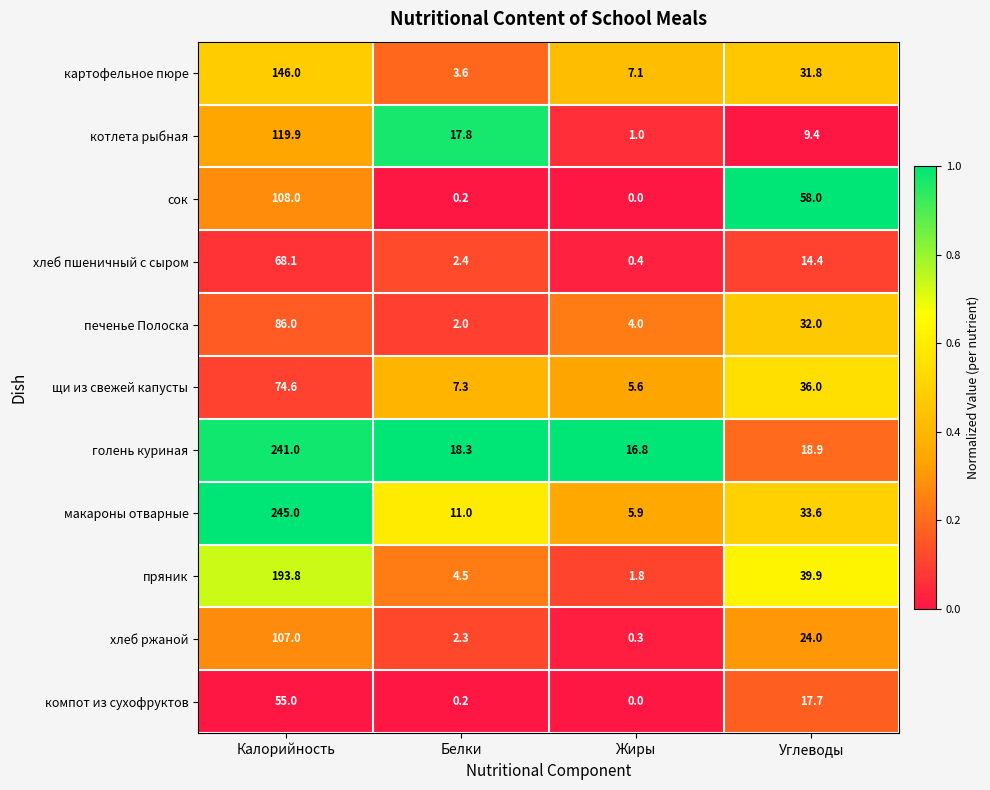

At which category is the sum across all series the highest?

Калорийность